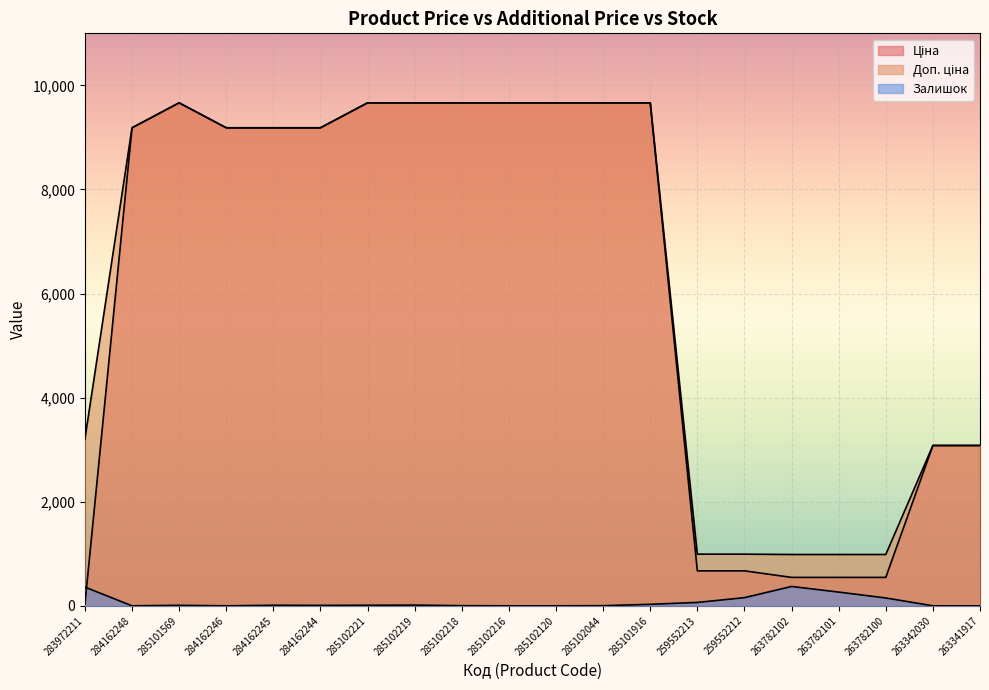

Reading left to right, what are all the values shown in this chart?

Ціна: 283972211=32.0	284162248=9185.1	285101569=9664.7	284162246=9185.1	284162245=9185.1	284162244=9185.1	285102221=9664.7	285102219=9664.7	285102218=9664.7	285102216=9664.7	285102120=9664.7	285102044=9664.7	285101916=9664.7	259552213=672.1	259552212=672.1	263782102=546.4	263782101=546.4	263782100=546.4	263342030=3080.7	263341917=3080.7
Доп. ціна: 283972211=3205.0	284162248=9185.1	285101569=9664.7	284162246=9185.1	284162245=9185.1	284162244=9185.1	285102221=9664.7	285102219=9664.7	285102218=9664.7	285102216=9664.7	285102120=9664.7	285102044=9664.7	285101916=9664.7	259552213=992.7	259552212=992.7	263782102=986.2	263782101=986.2	263782100=986.2	263342030=3081.0	263341917=3081.0
Залишок: 283972211=360.0	284162248=0.0	285101569=10.0	284162246=0.0	284162245=11.0	284162244=9.0	285102221=11.0	285102219=14.0	285102218=3.0	285102216=0.0	285102120=0.0	285102044=3.0	285101916=29.0	259552213=65.0	259552212=157.0	263782102=372.0	263782101=264.0	263782100=151.0	263342030=0.0	263341917=0.0